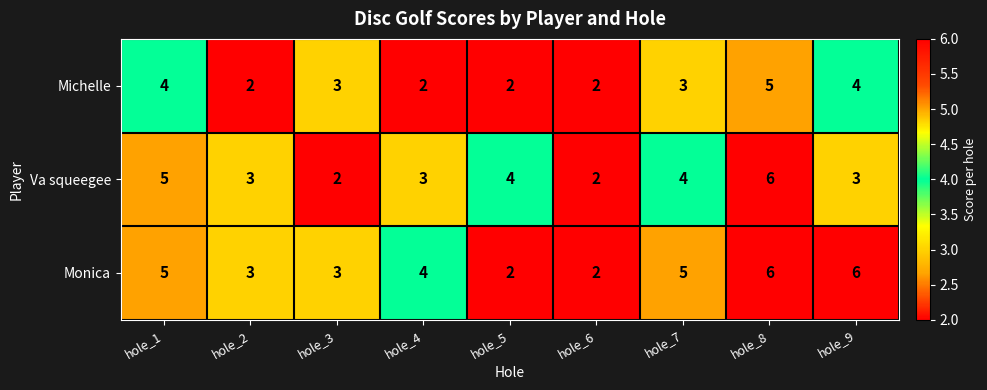

What is the difference between the highest and lowest values at hole_8?

1